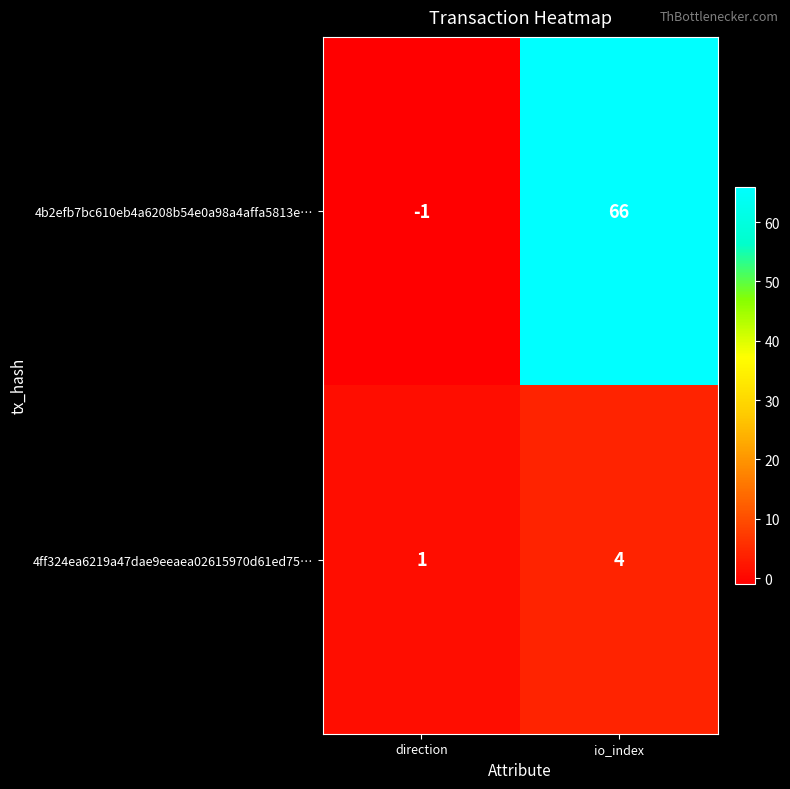

What is the sum of the 4ff324ea6219a47dae9eeaea02615970d61ed75… values at direction and io_index?

5